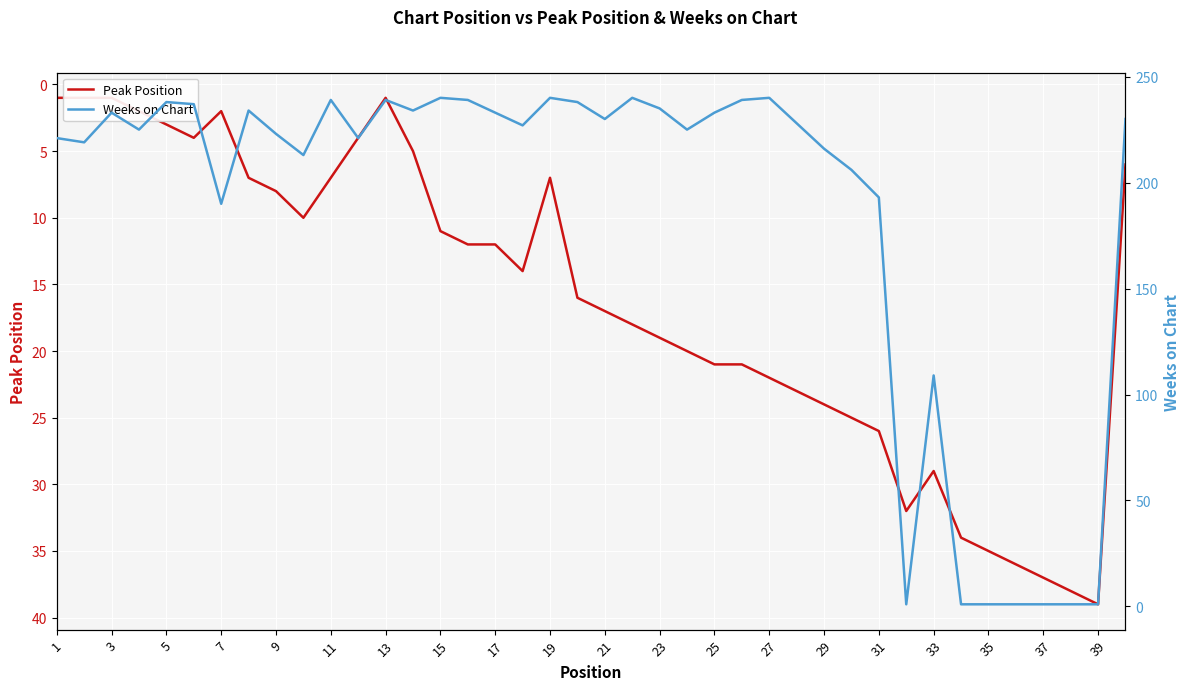

What is the smallest value displayed?

1